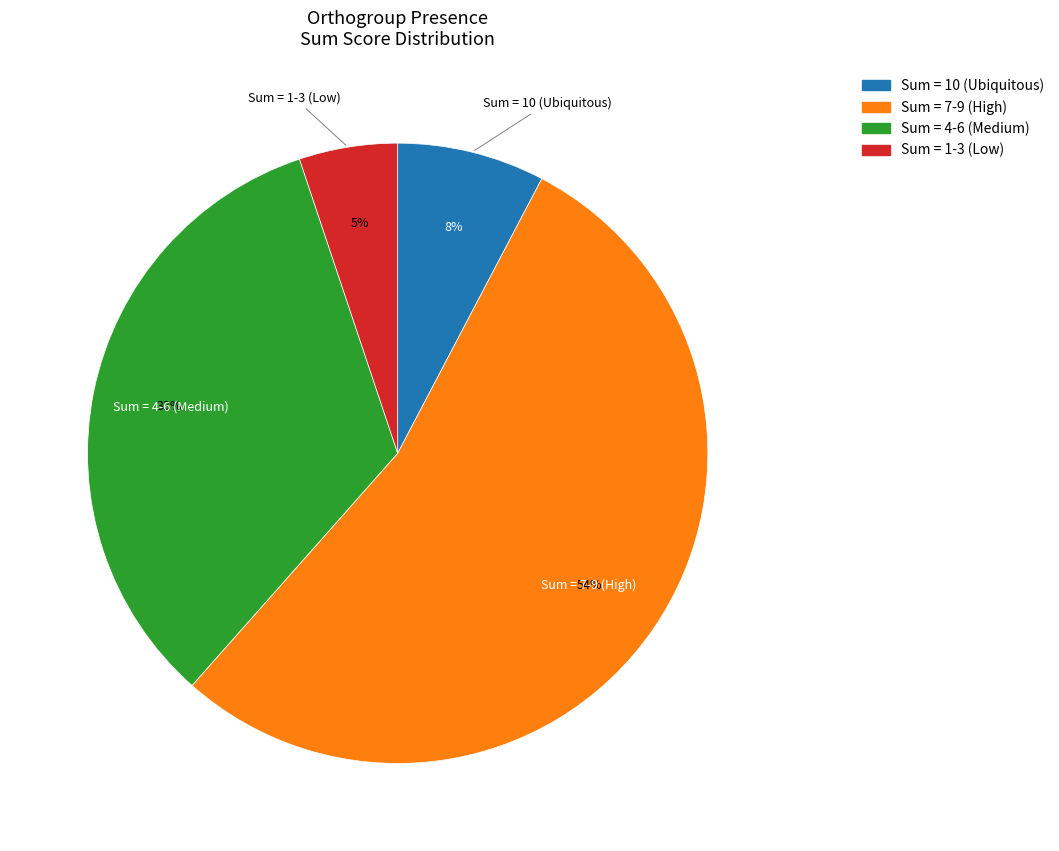

To the nearest percent, what is the difference between the largest and smallest slice percentages?

49%